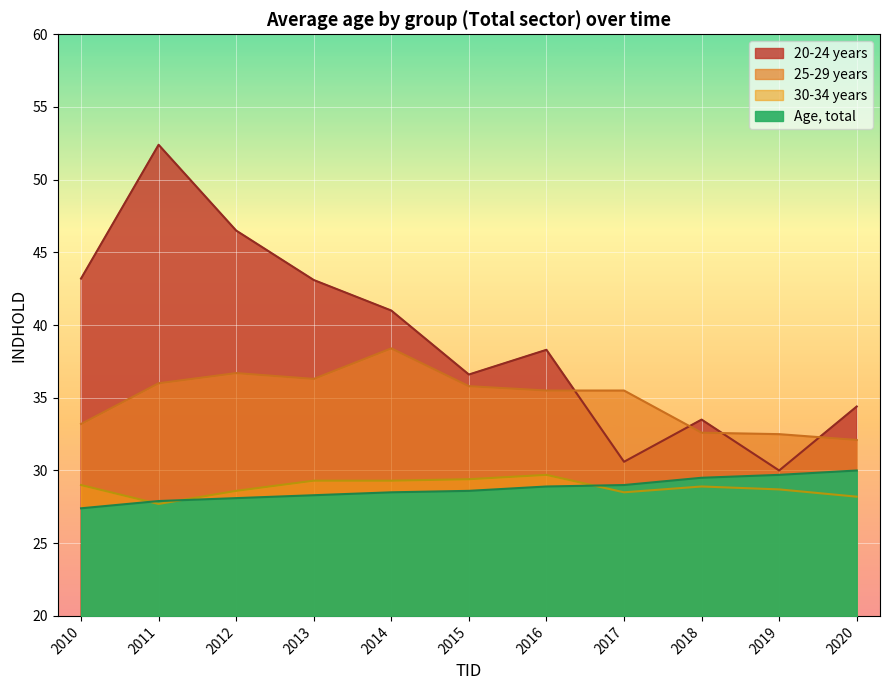

Reading right to left, list all the values displayed in this chart.

20-24 years: 2020=34.4	2019=30.0	2018=33.5	2017=30.6	2016=38.3	2015=36.6	2014=41.0	2013=43.1	2012=46.5	2011=52.4	2010=43.2
25-29 years: 2020=32.1	2019=32.5	2018=32.6	2017=35.5	2016=35.5	2015=35.8	2014=38.4	2013=36.3	2012=36.7	2011=36.0	2010=33.2
30-34 years: 2020=28.2	2019=28.7	2018=28.9	2017=28.5	2016=29.7	2015=29.4	2014=29.3	2013=29.3	2012=28.6	2011=27.7	2010=29.0
Age, total: 2020=30.0	2019=29.7	2018=29.5	2017=29.0	2016=28.9	2015=28.6	2014=28.5	2013=28.3	2012=28.1	2011=27.9	2010=27.4